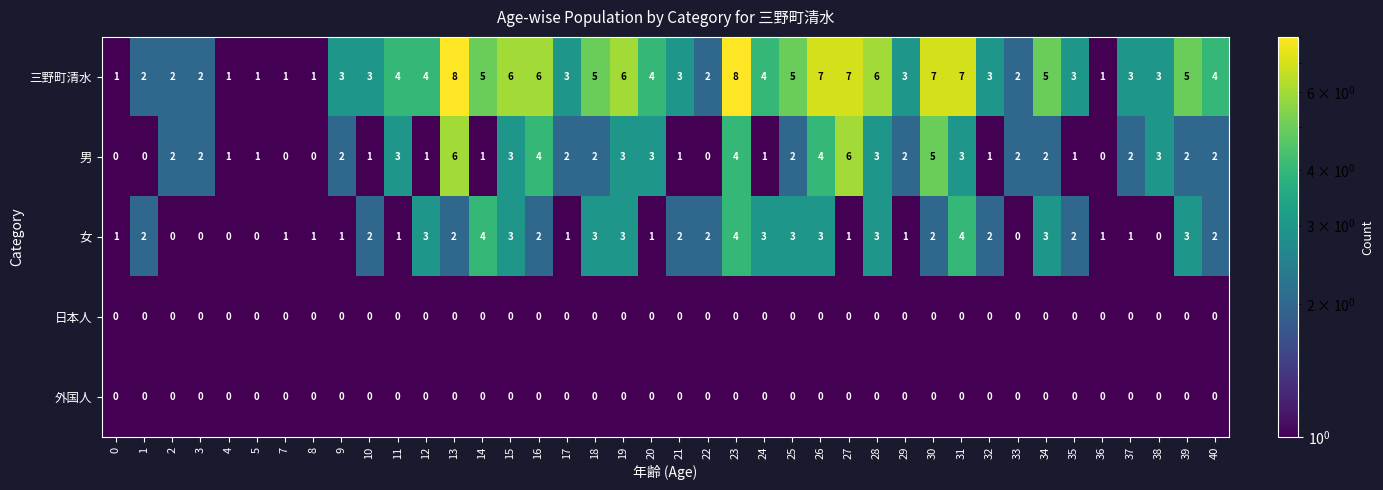

How many 男 values are between 1 and 3?

28